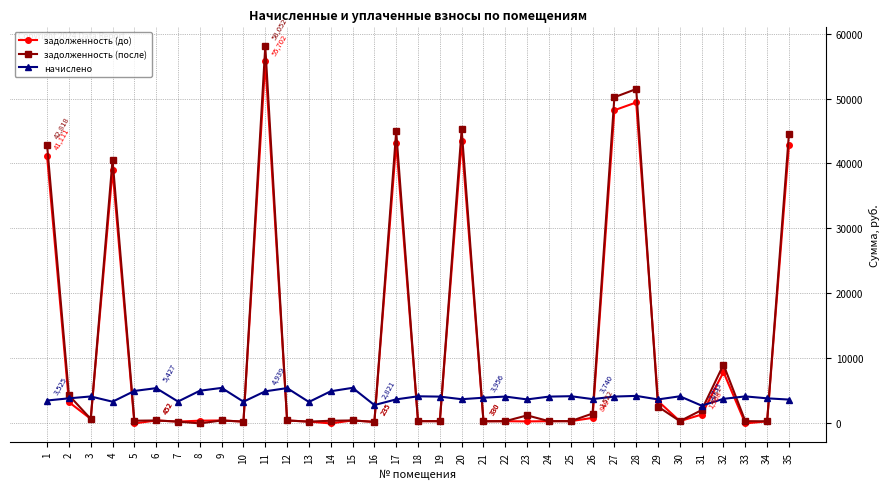

Where does the задолженность (после) series first go above 452?

1